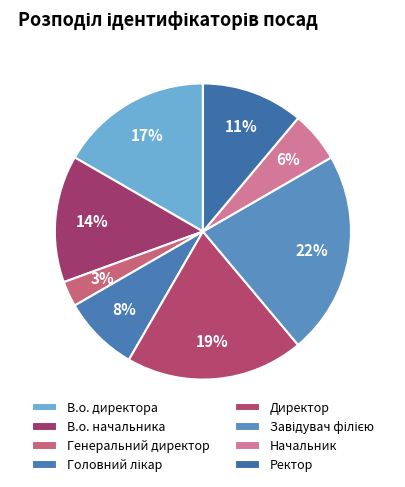

What is the ratio of the value at В.о. начальника to the value at В.о. директора?

0.8